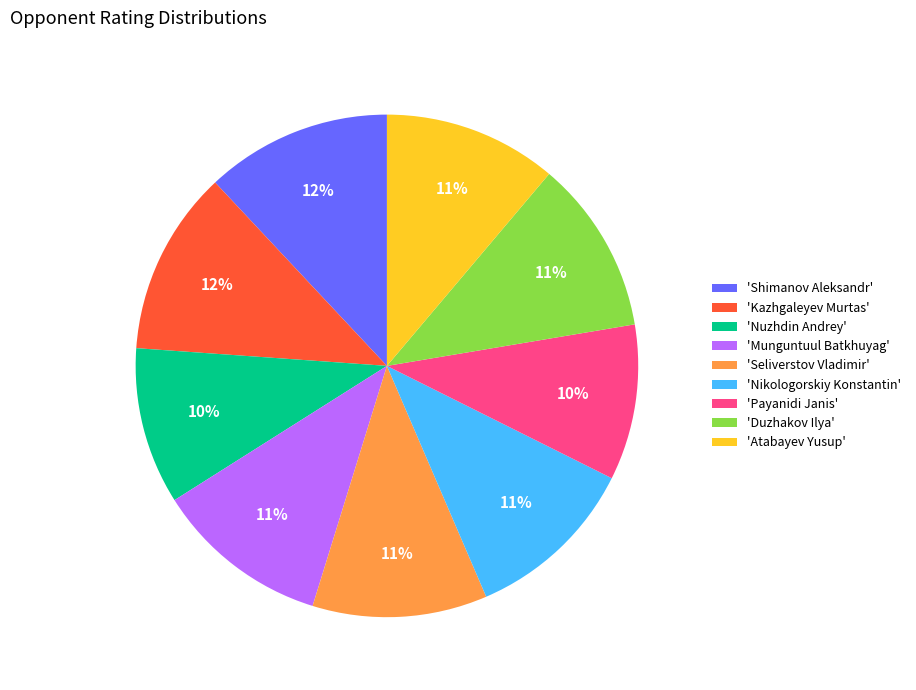

Is it true that 'Nikologorskiy Konstantin' is 6% of the pie?

False